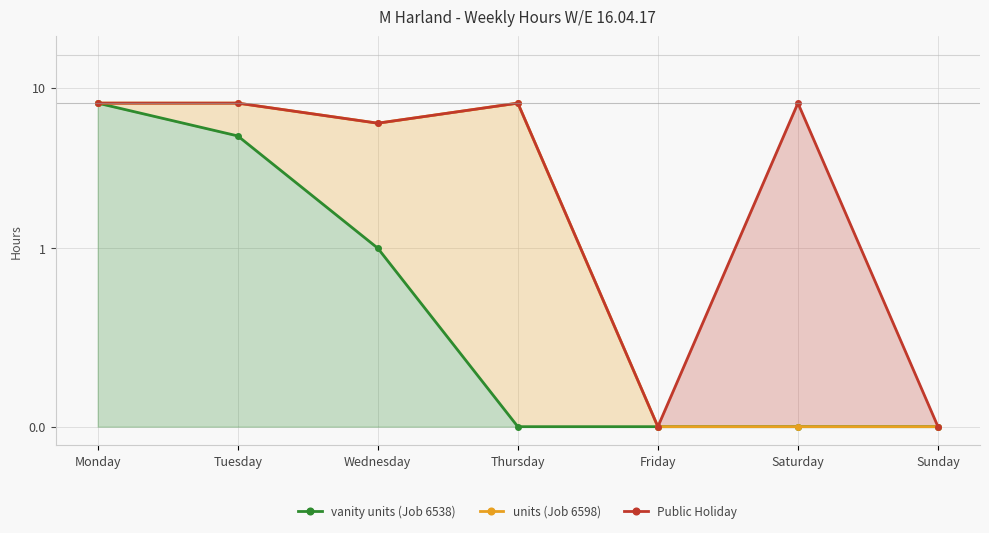

Which series has the largest total across all categories?

Public Holiday